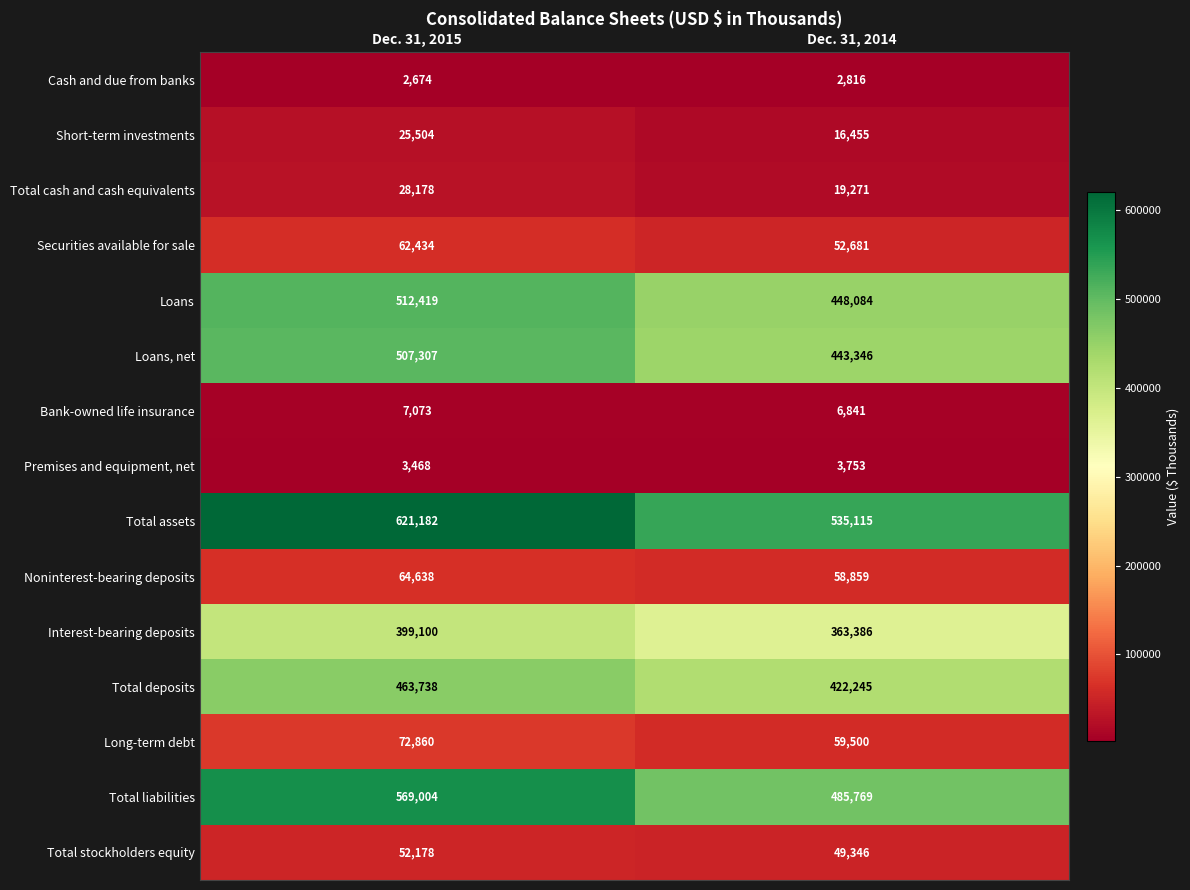

What is the approximate value of Total stockholders equity at Dec. 31, 2015, to the nearest 10?

52180